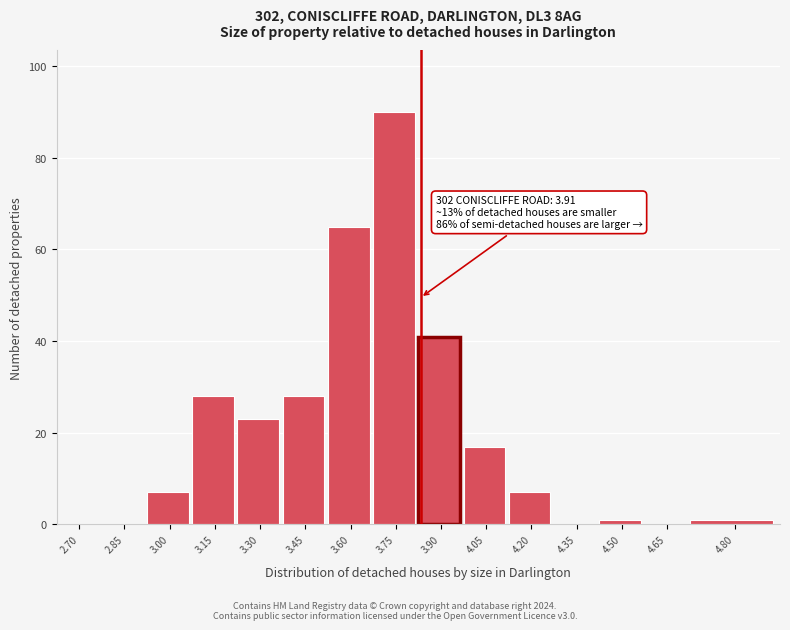

Reading left to right, list all the values displayed in this chart.

2.70=0	2.85=0	3.00=7	3.15=28	3.30=23	3.45=28	3.60=65	3.75=90	3.90=41	4.05=17	4.20=7	4.35=0	4.50=1	4.65=0	4.80=1